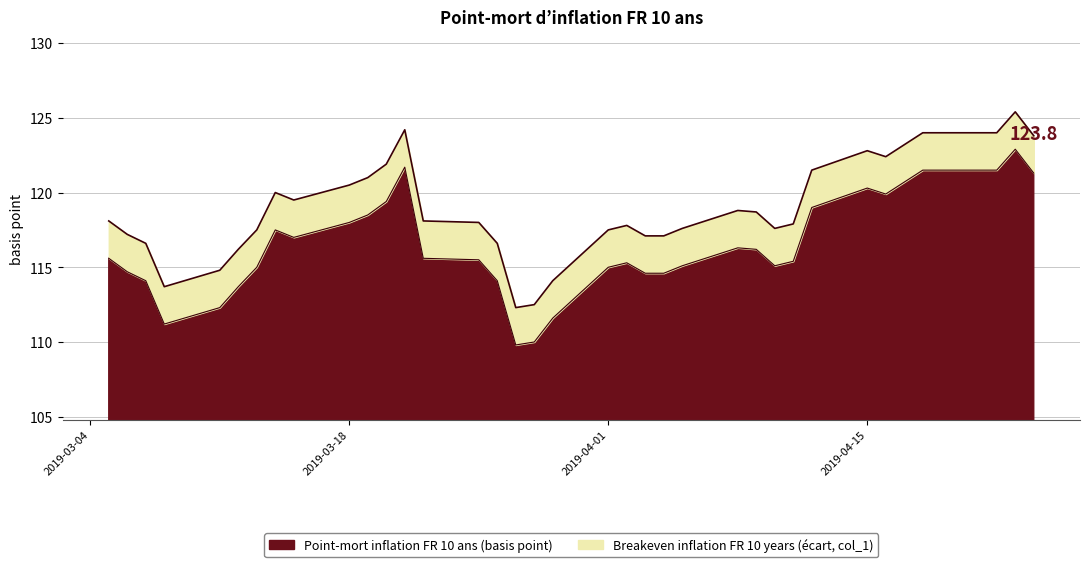

Between 2019-03-14 and 2019-04-17, which series saw the biggest shift?

Point-mort inflation FR 10 ans (basis point)